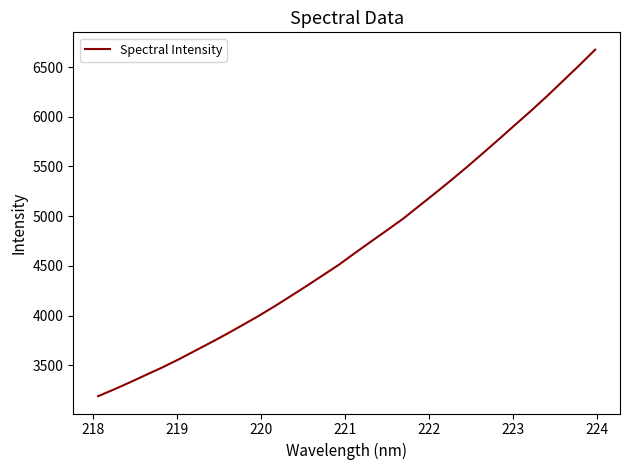

What is the maximum value shown in the chart?

6675.5